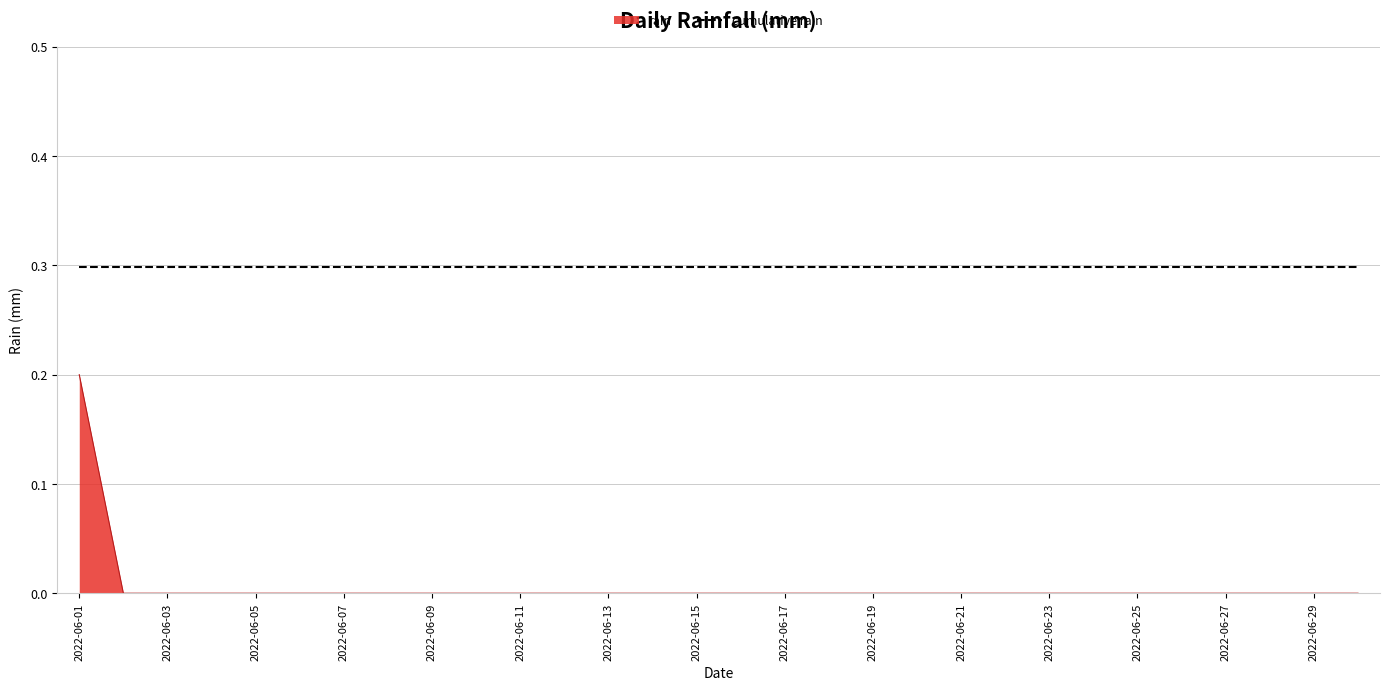

Rank the series by their average value, from highest to lowest.

cumulative rain, rain